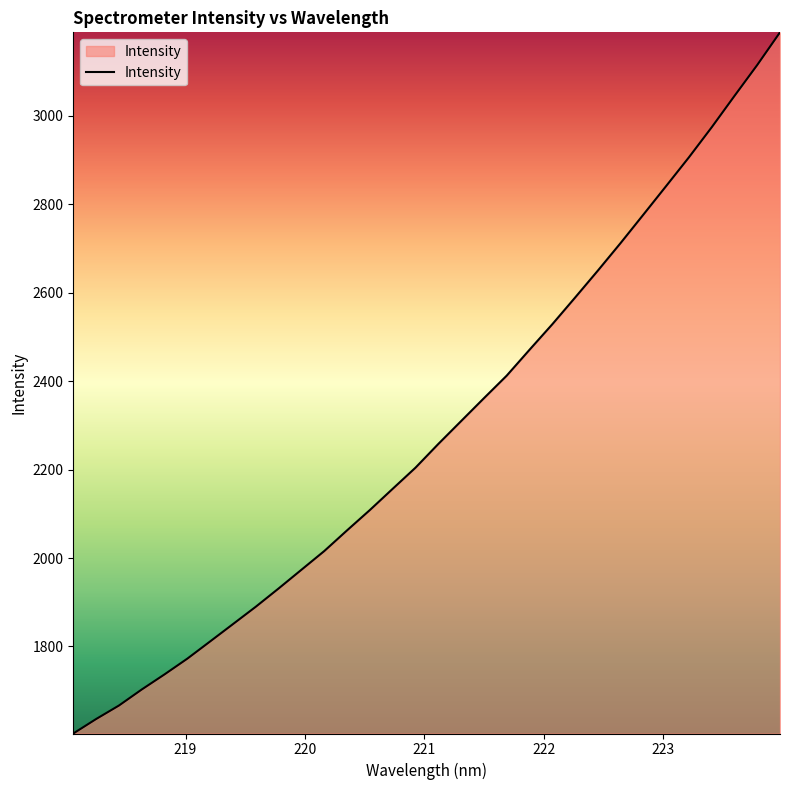

Reading left to right, transcribe all the data shown in this chart.

1603.2	1635.9	1666.4	1702.7	1736.9	1772.5	1811.5	1850.6	1889.9	1931.2	1973.5	2015.7	2062.5	2108.5	2156.5	2204.2	2257.8	2309.5	2361.2	2412.2	2470.7	2528.3	2588.7	2649.7	2712.1	2776.4	2841.0	2906.0	2973.9	3044.8	3114.8	3188.6